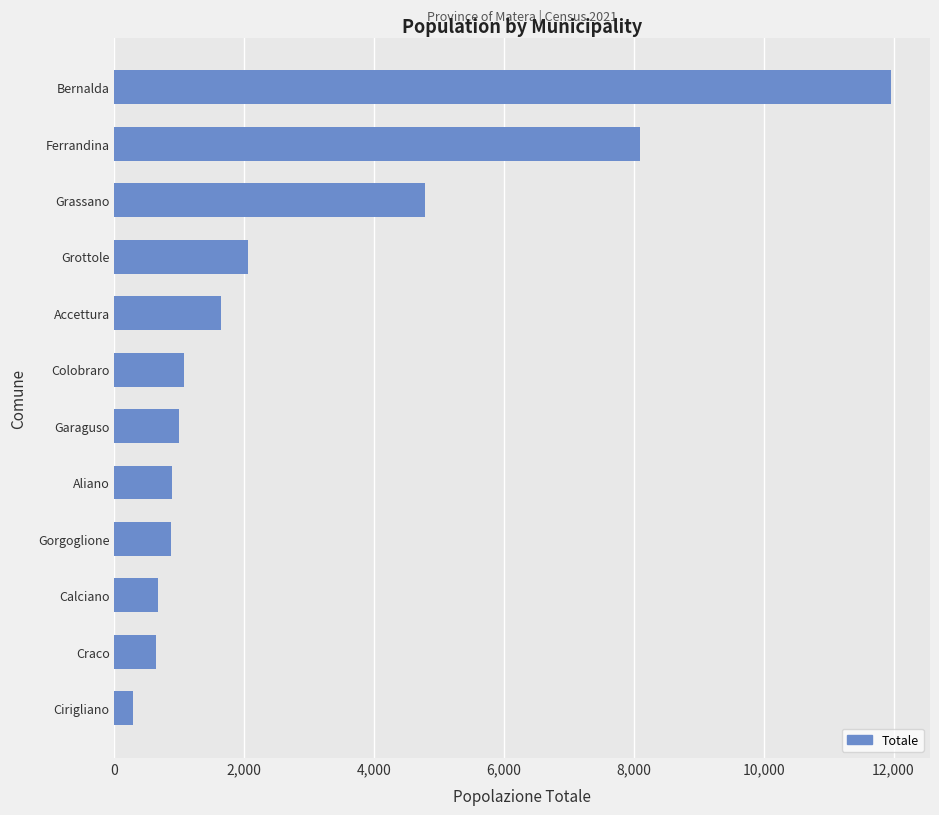

Where is the data nearest to the value 6127?

Grassano